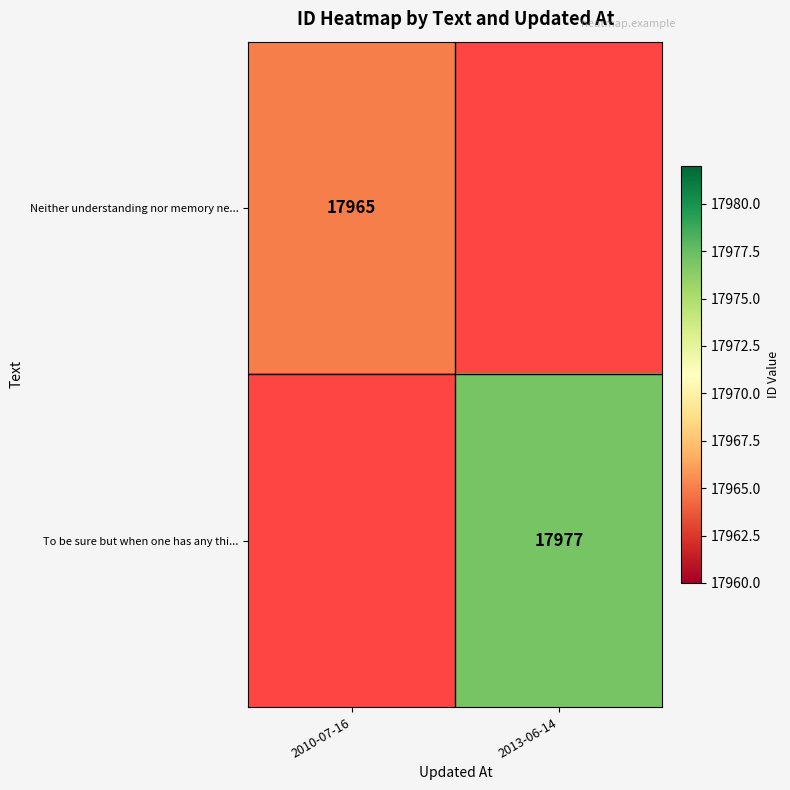

True or false: To be sure but when one has any thi... has a value of 32249 at 2013-06-14.

False